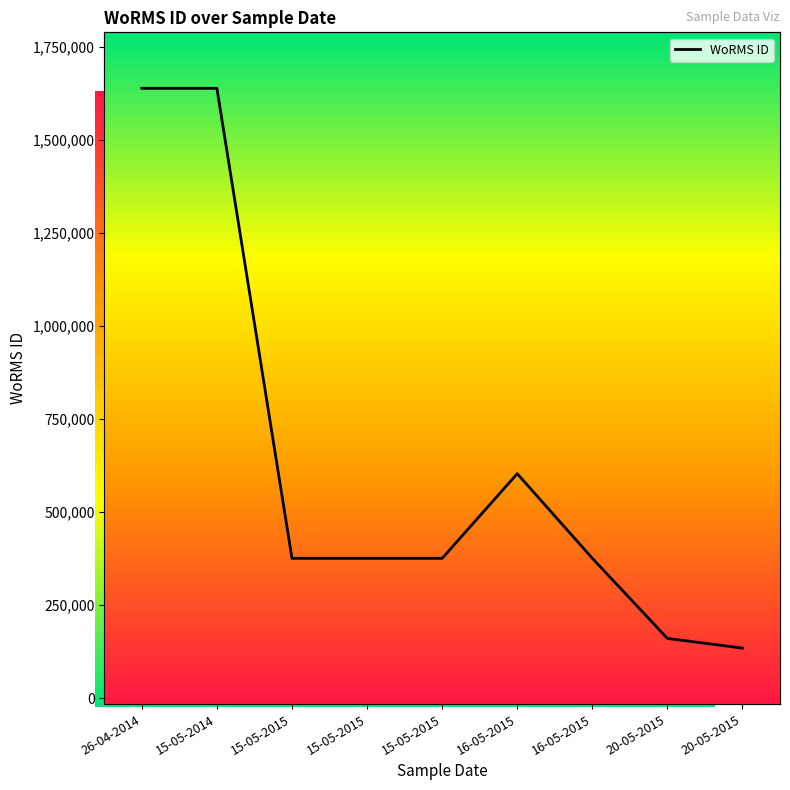

Is it true that the value at 20-05-2015 is 73785?

False